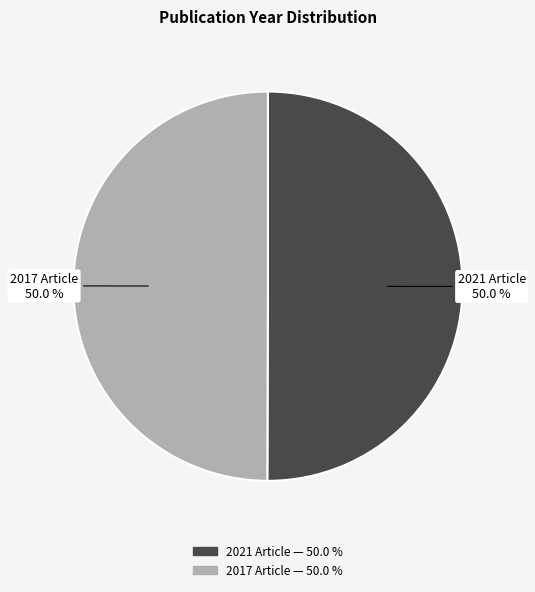

What portion of the pie excludes 2017 Article?

50.0%